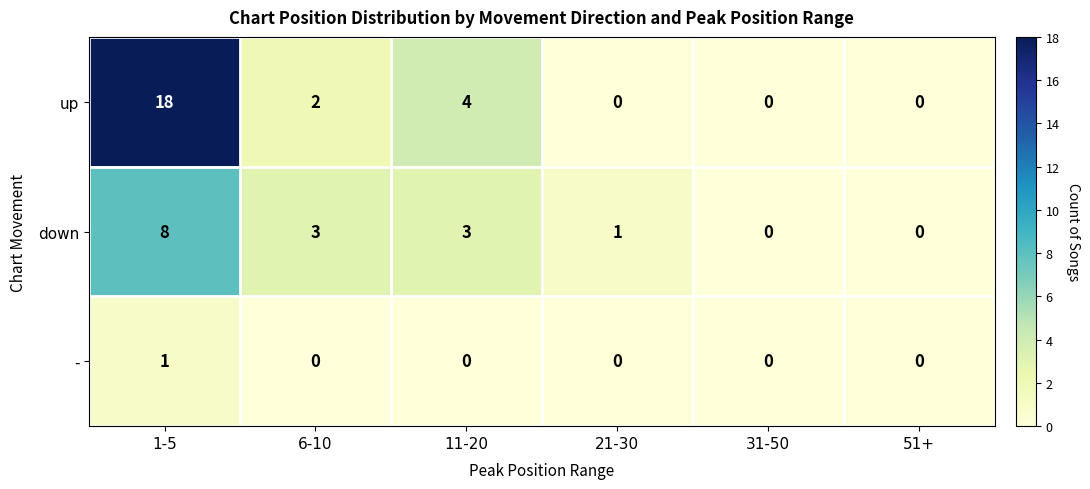

Which category has the highest value across all series?

1-5